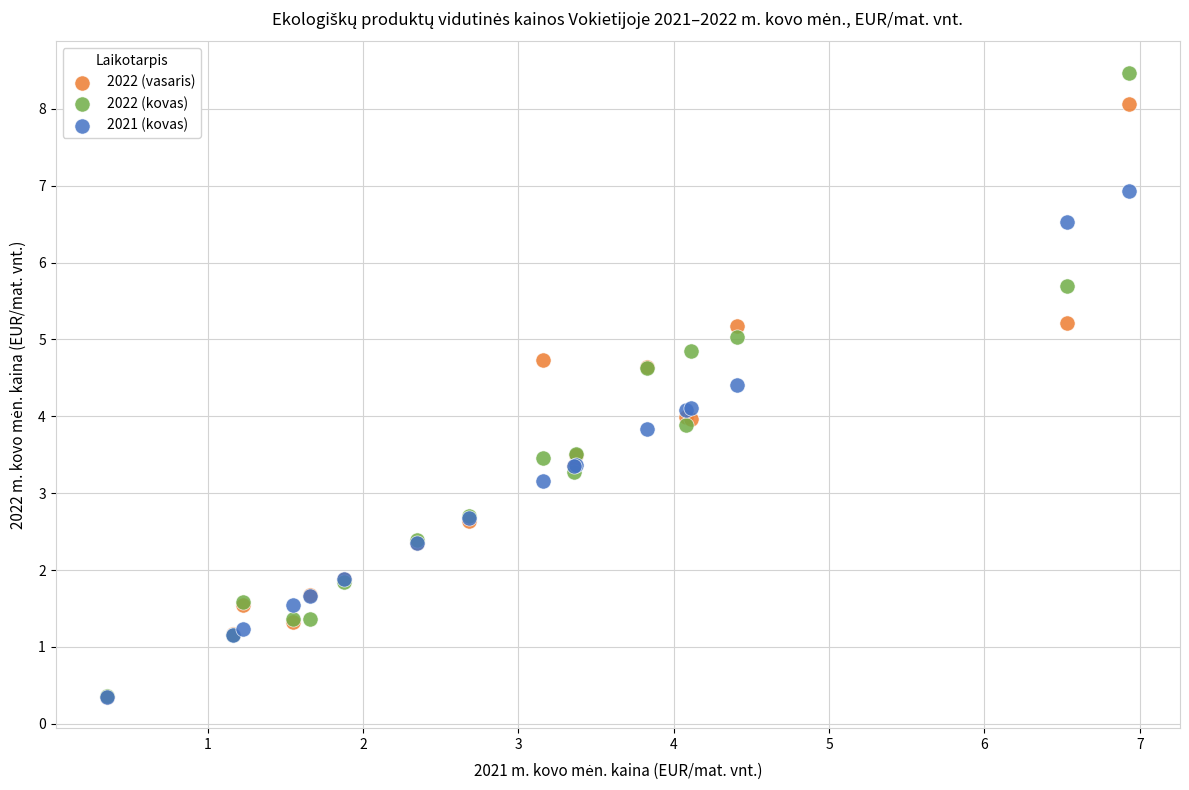

In the 2021 (kovas) series, what Y value is closest to 3?

3.2